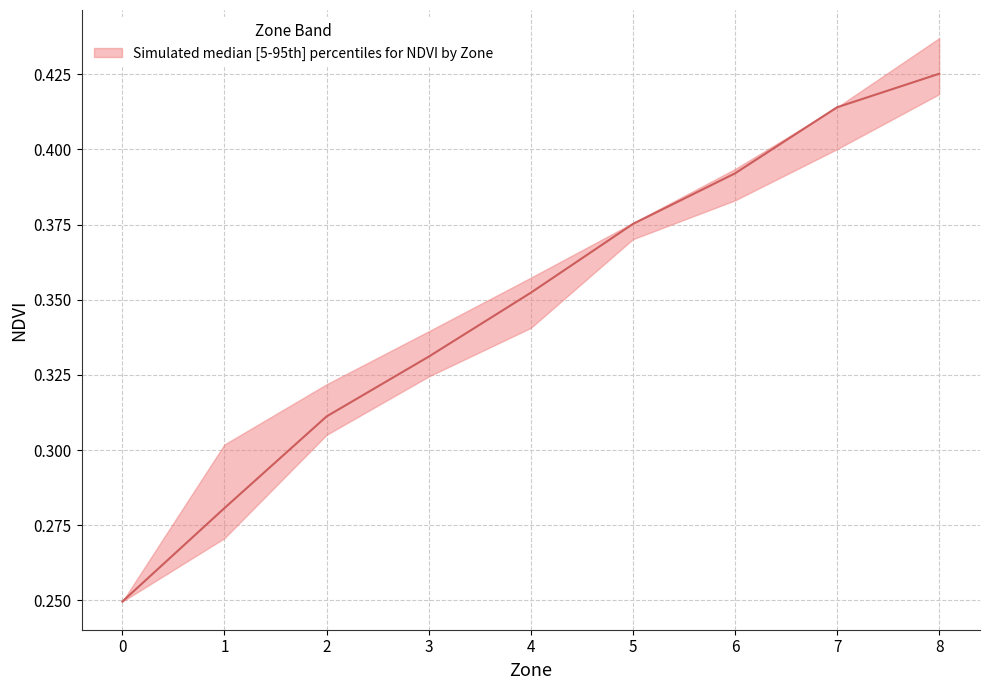

What is the difference between the maximum and minimum values in the NDVI_median series?

0.2